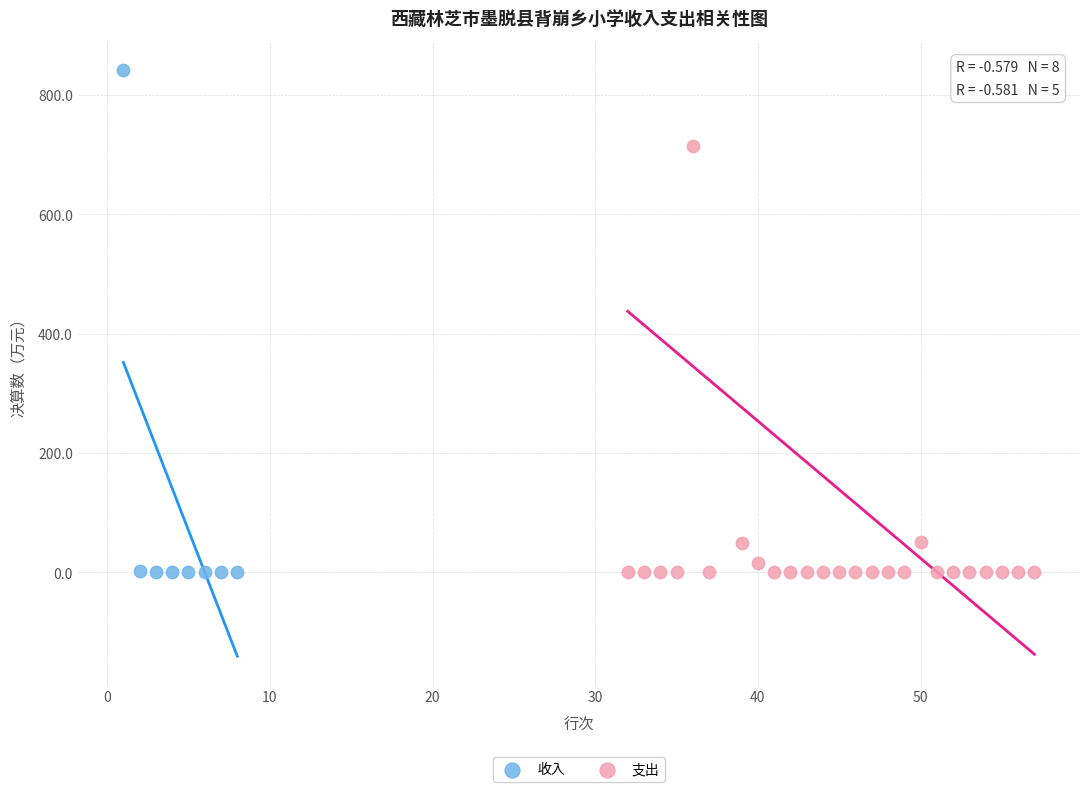

Which series has the widest spread of Y values?

收入